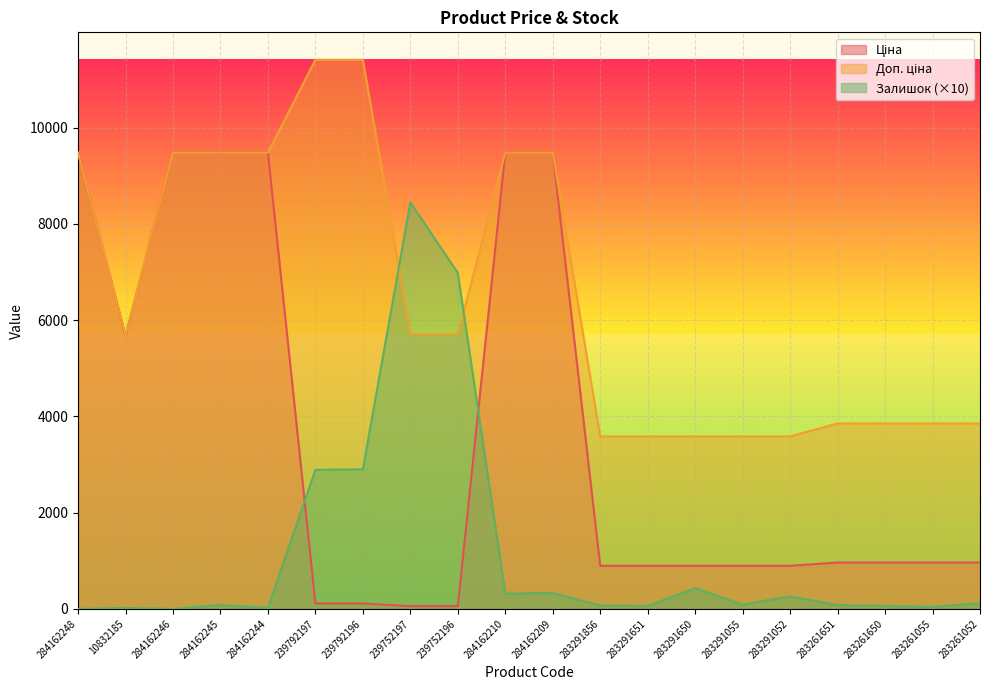

What is the sum of all Ціна values?

71230.1